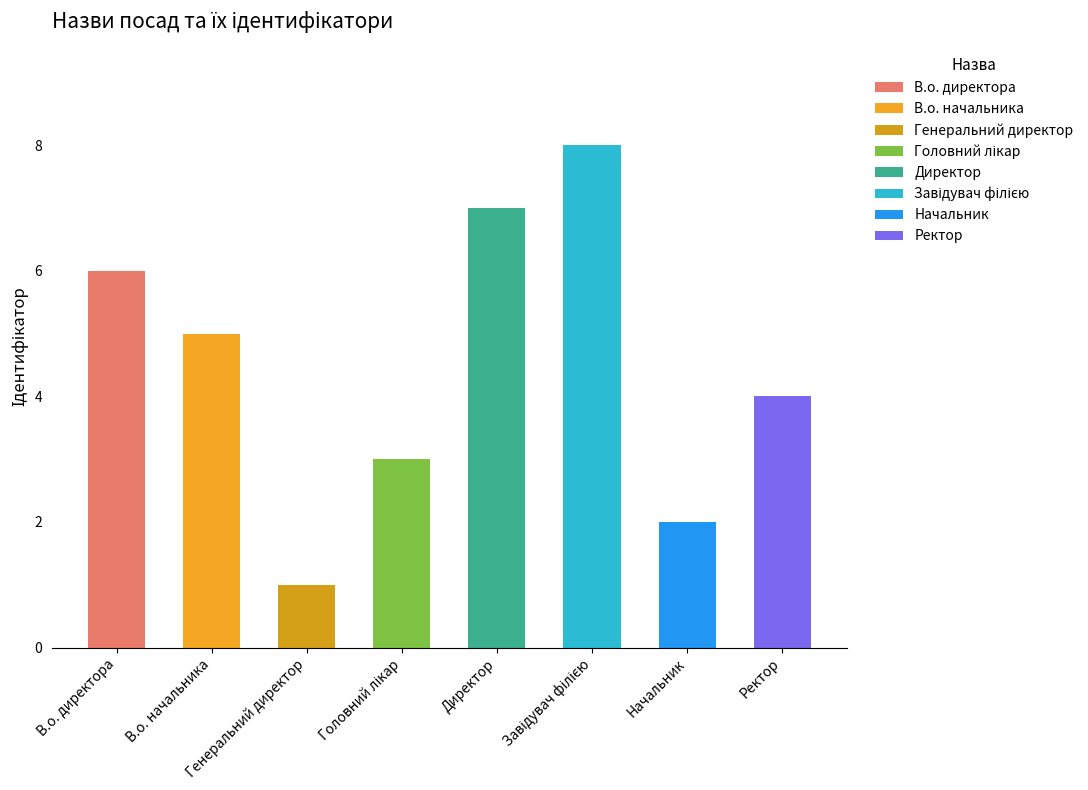

Reading left to right, extract all data points from this chart.

6	5	1	3	7	8	2	4